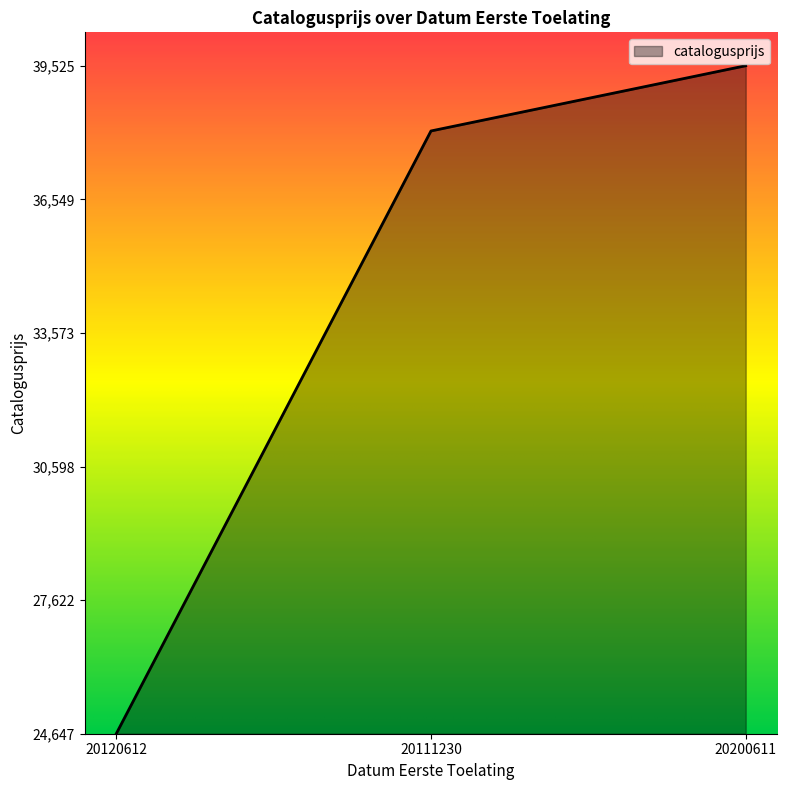

List the labels in order of value, largest first.

20200611, 20111230, 20120612